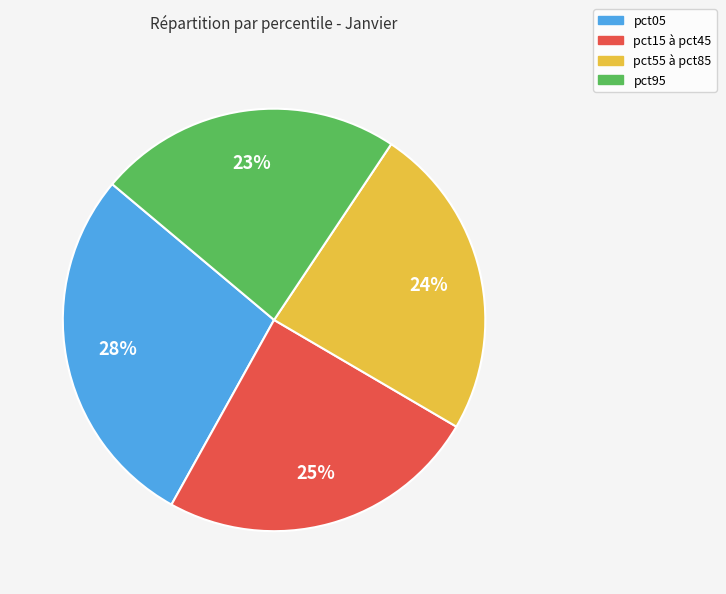

To the nearest percent, what is the average slice percentage?

25%